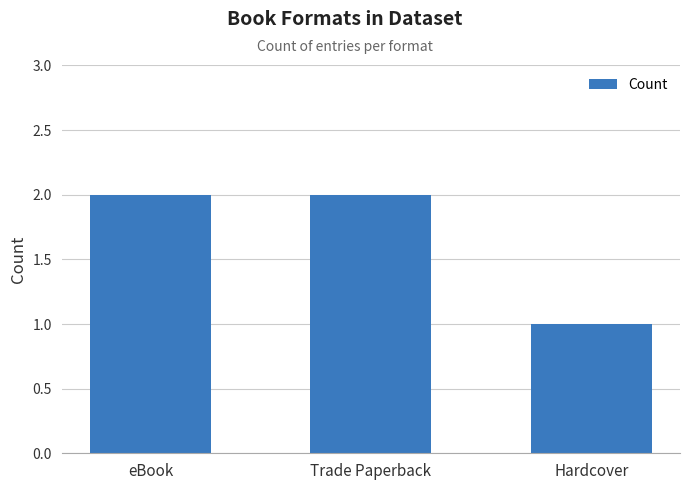

What is the value of the 3rd bar from the left?

1